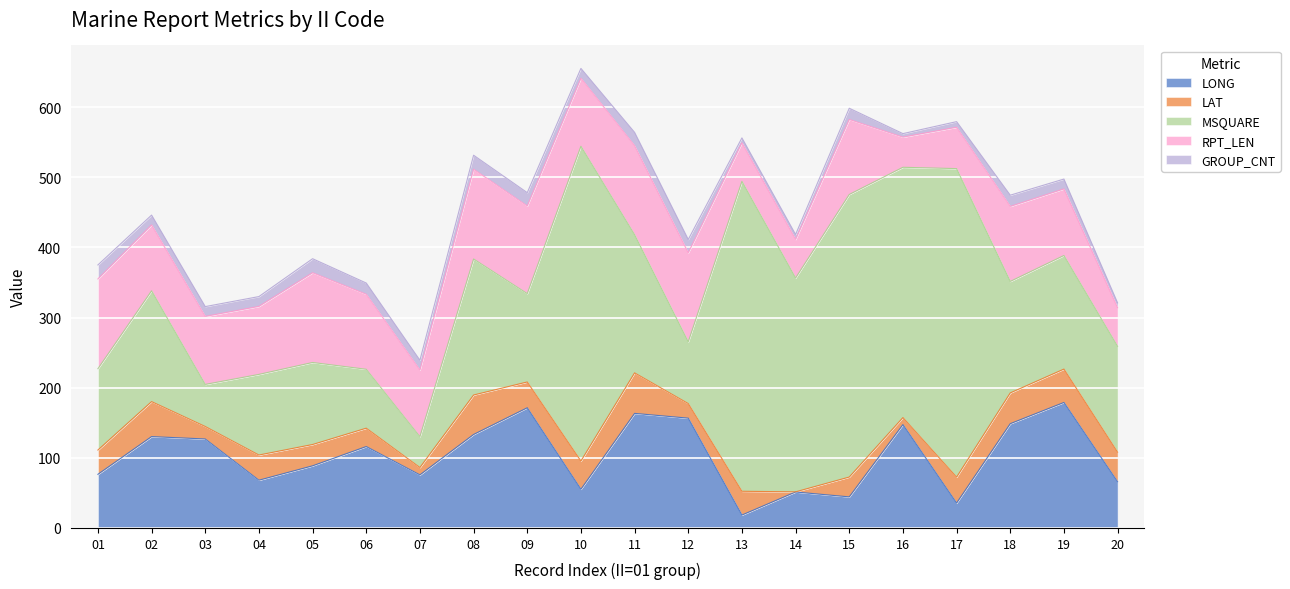

True or false: LONG and MSQUARE intersect in this chart.

True